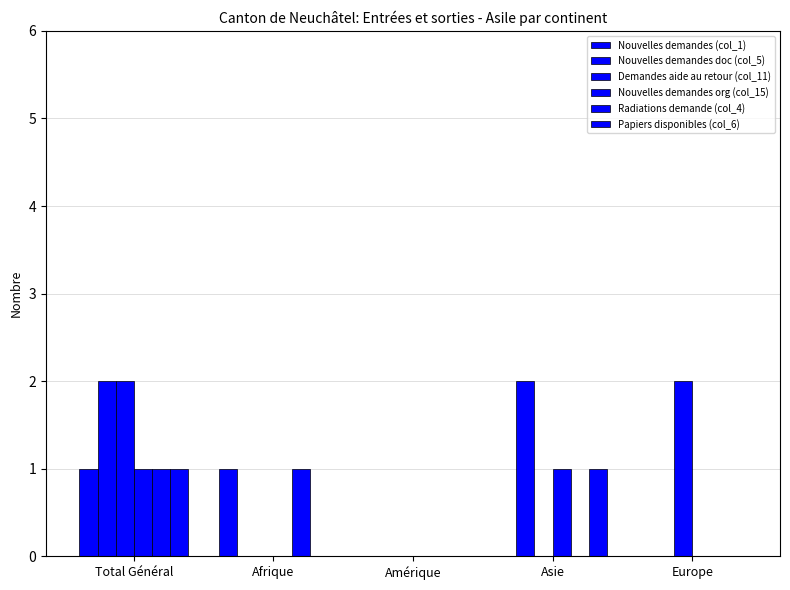

Where is Papiers disponibles (col_6) nearest to the value 0?

Afrique